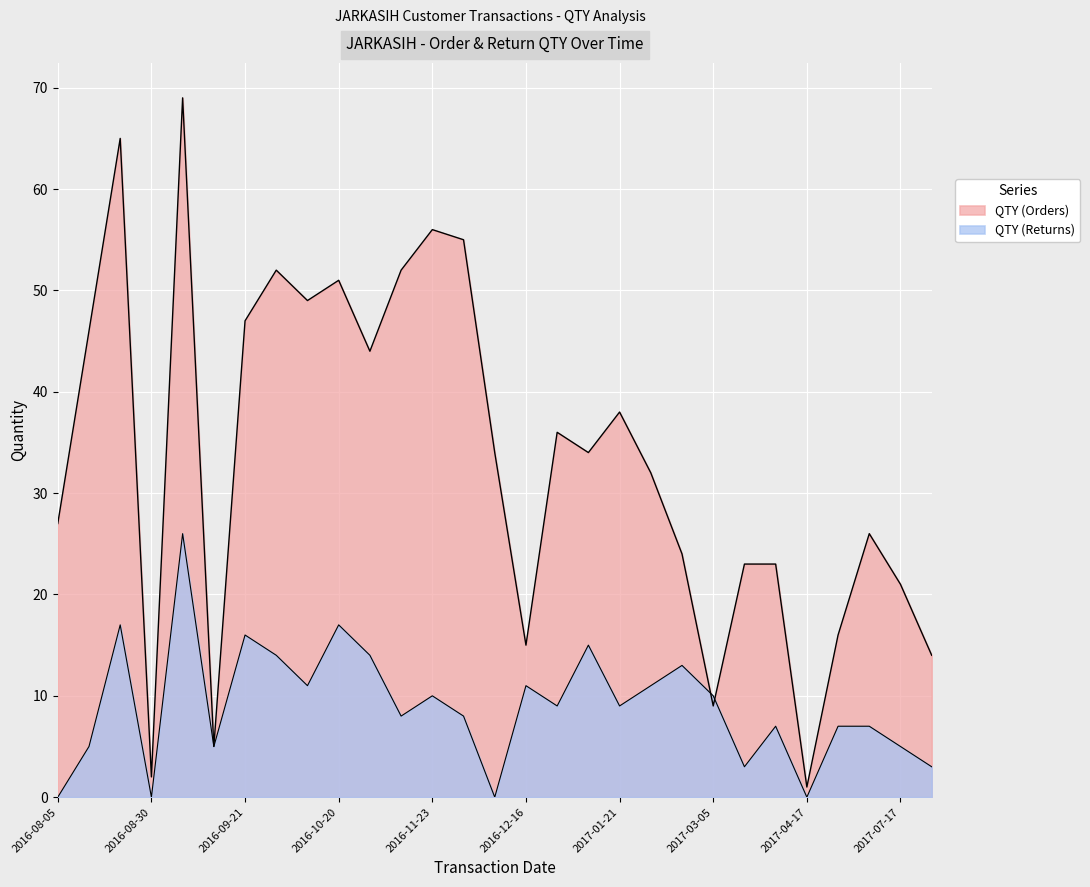

How many lines are shown in the chart?

2